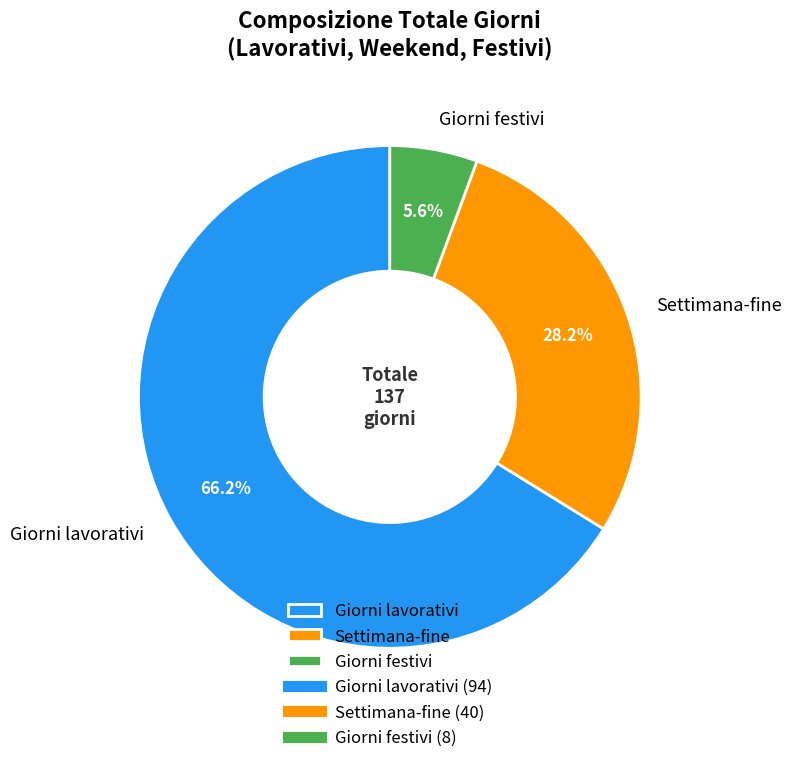

Between Giorni lavorativi and Settimana-fine, which is larger?

Giorni lavorativi